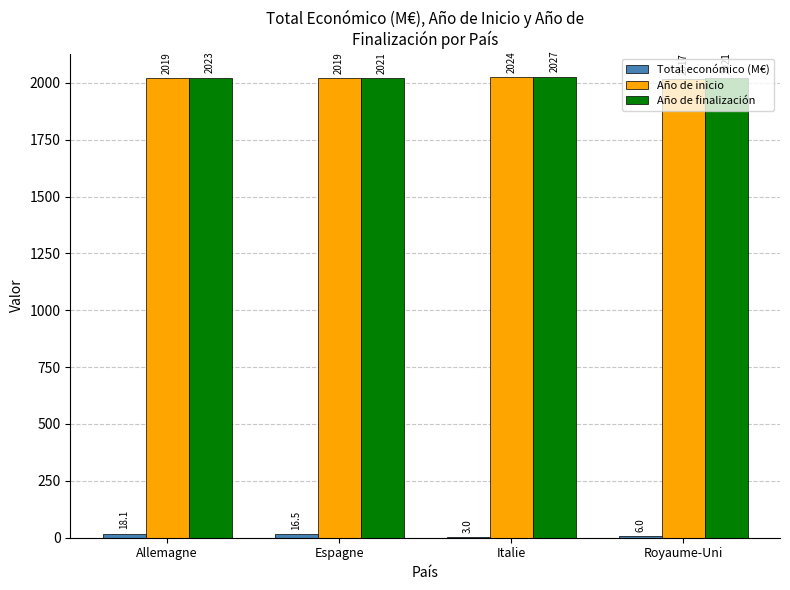

The Año de finalización series shows 2027.0 at Italie. True or false?

True